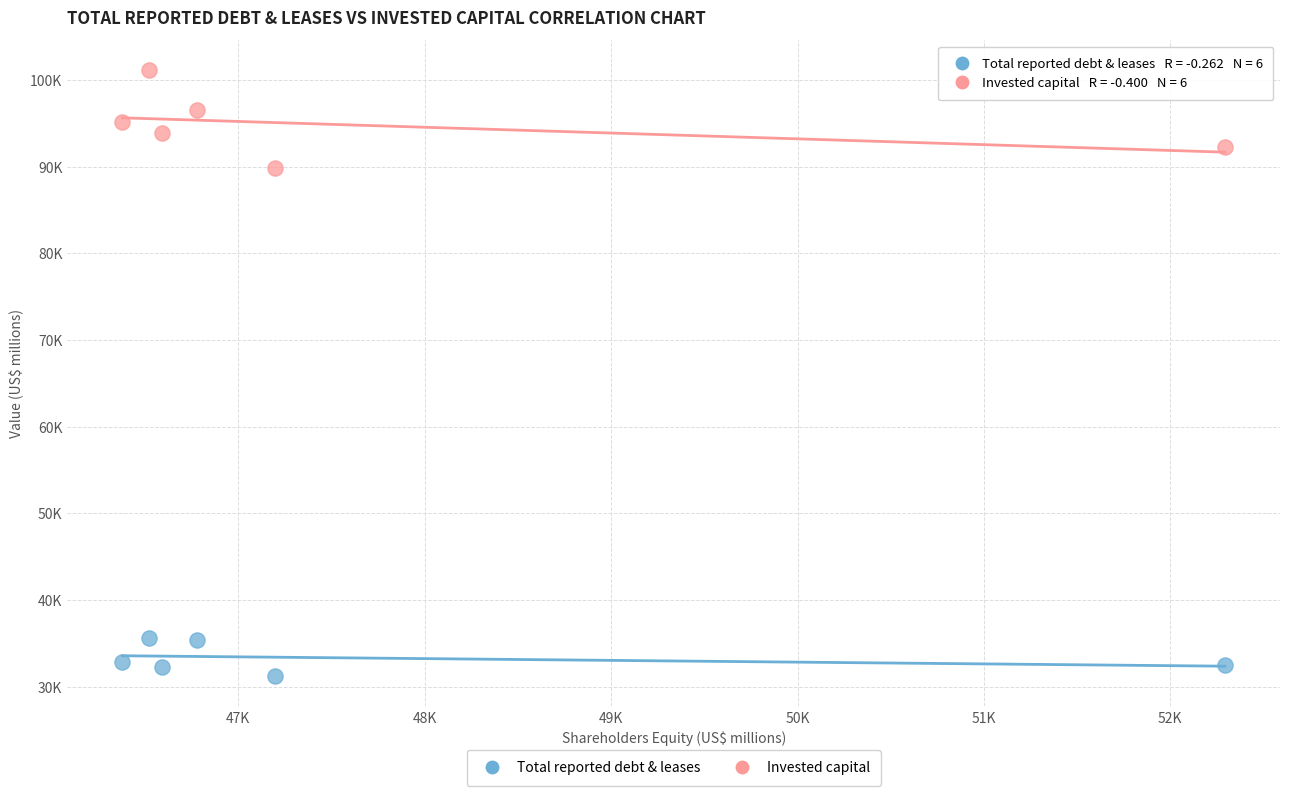

Which series contains the lowest Y value?

Total reported debt & leases